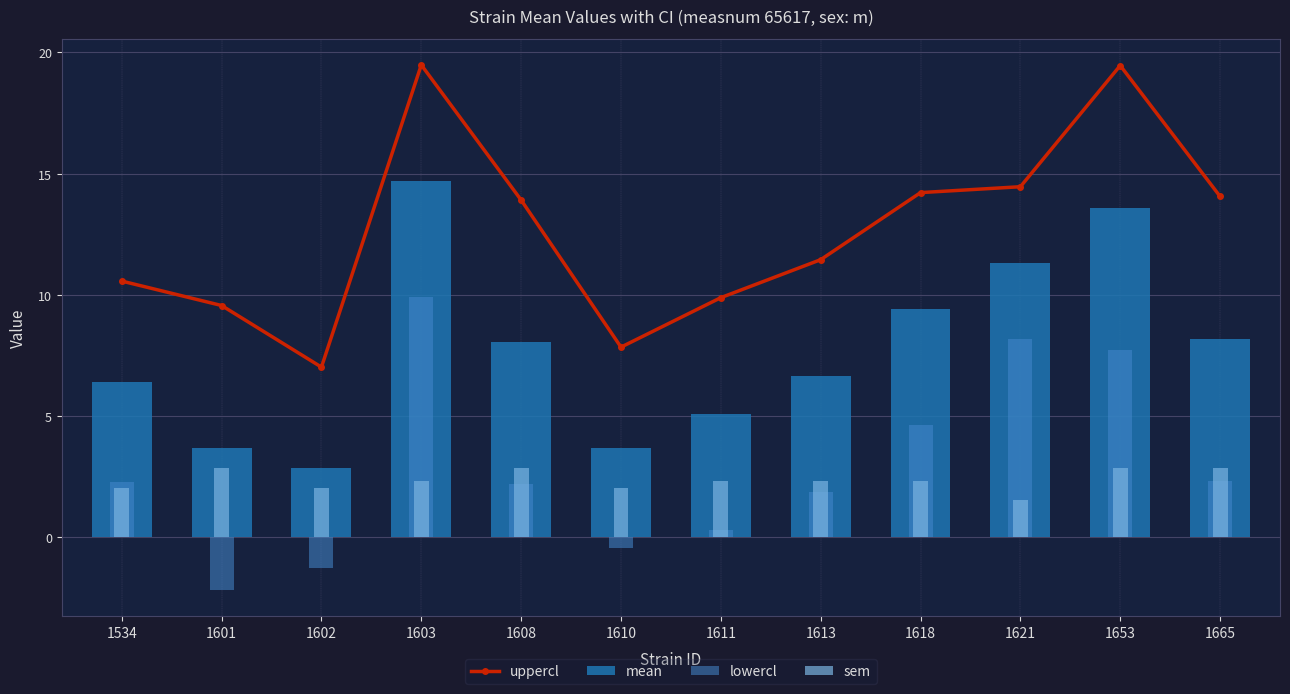

What is the difference between the highest and lowest values at 1610?

8.3